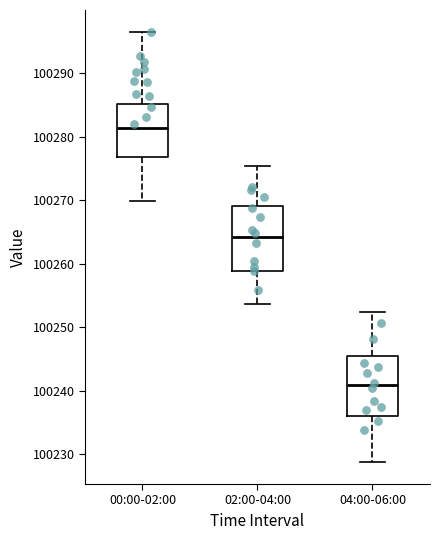

Which box has the lowest median line?

04:00-06:00